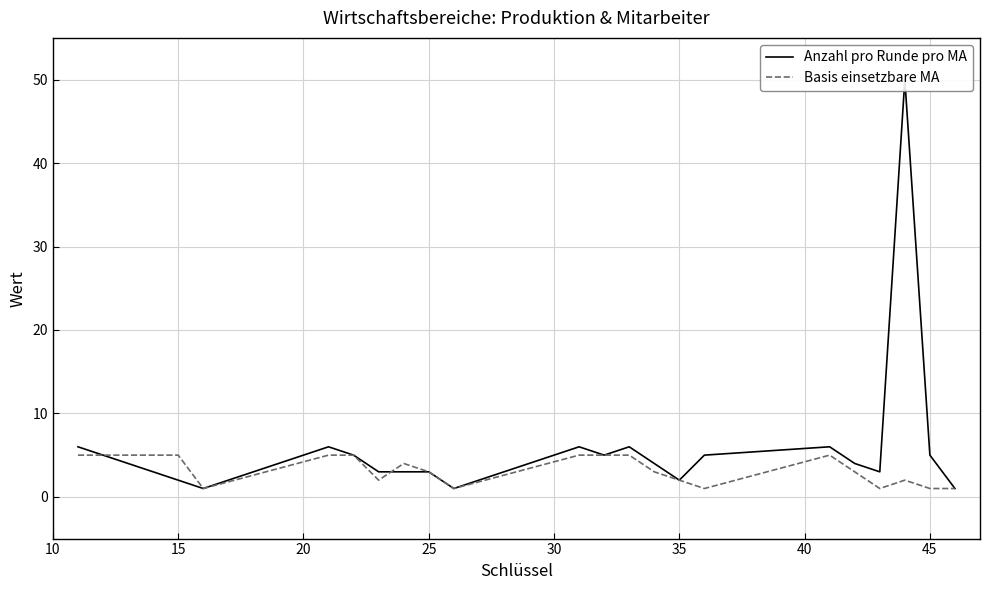

What is the sum of the Anzahl pro Runde pro MA values at 25 and 15?

6